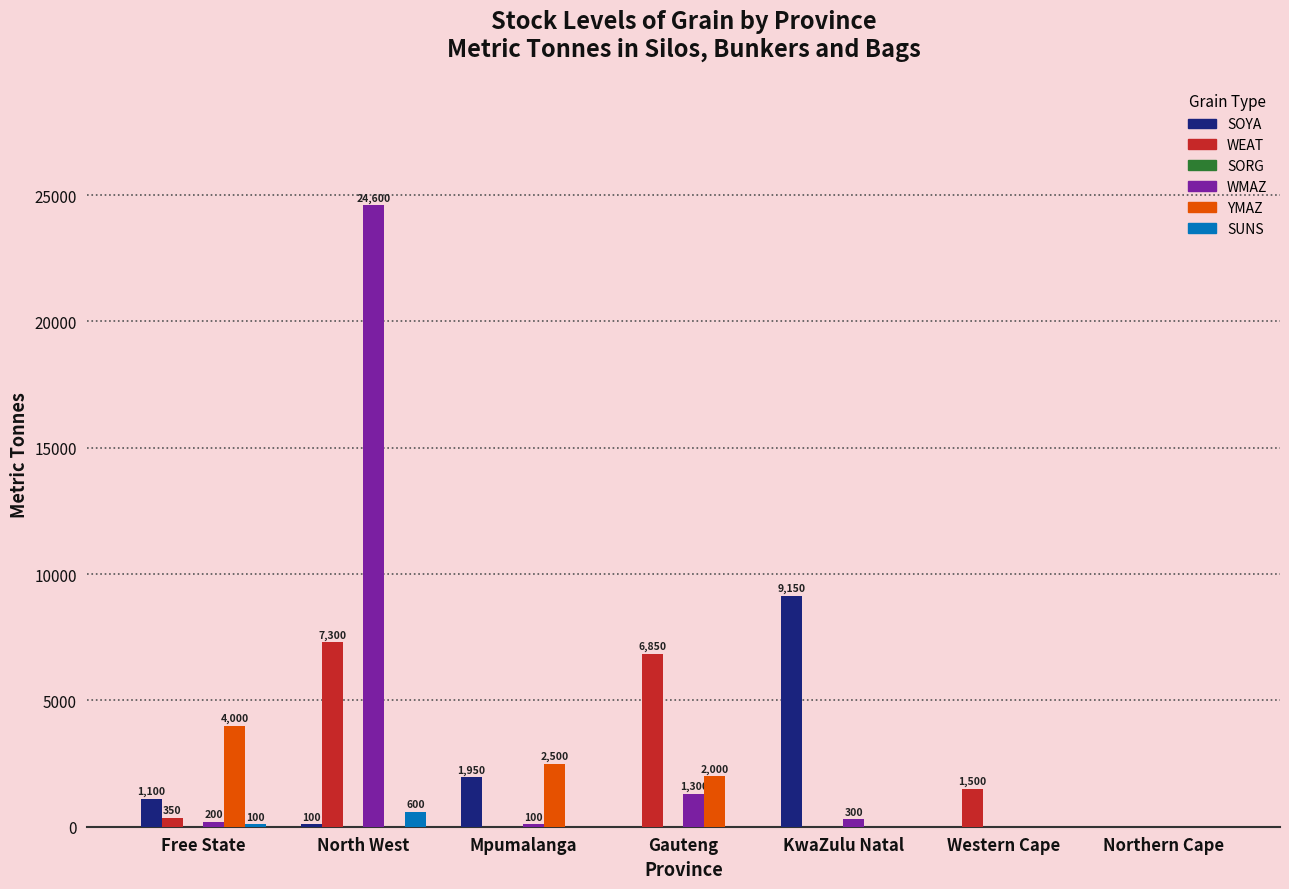

Which series changed the most between Gauteng and Western Cape?

WEAT